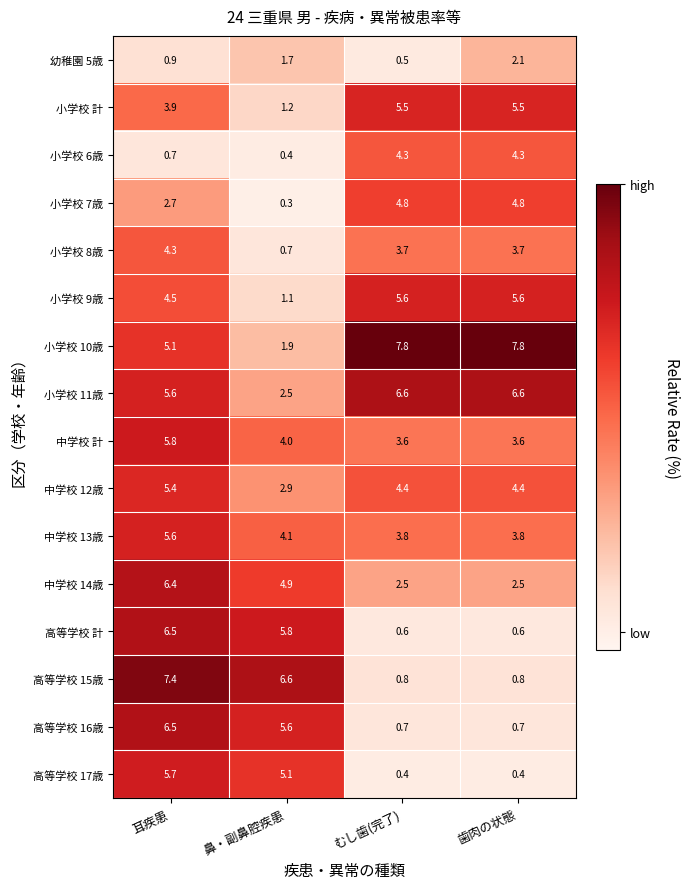

What is the maximum value shown in the chart?

7.8